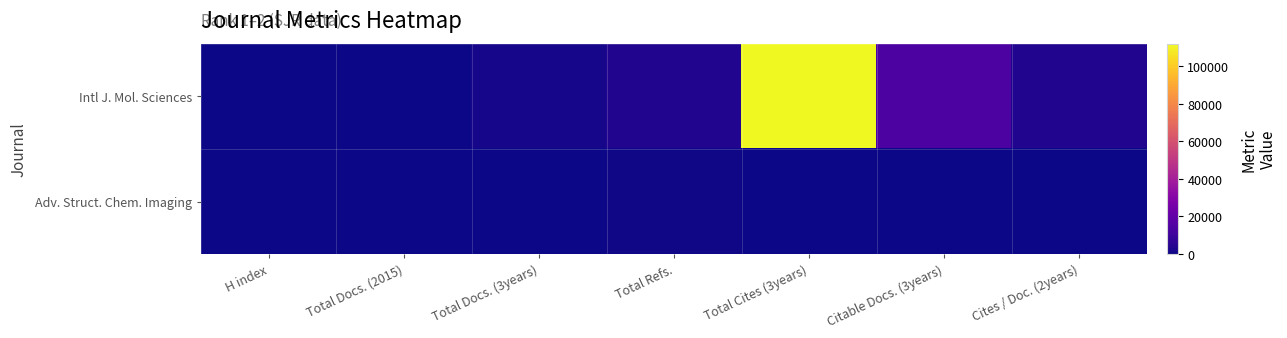

Count the number of categories in the chart.

7